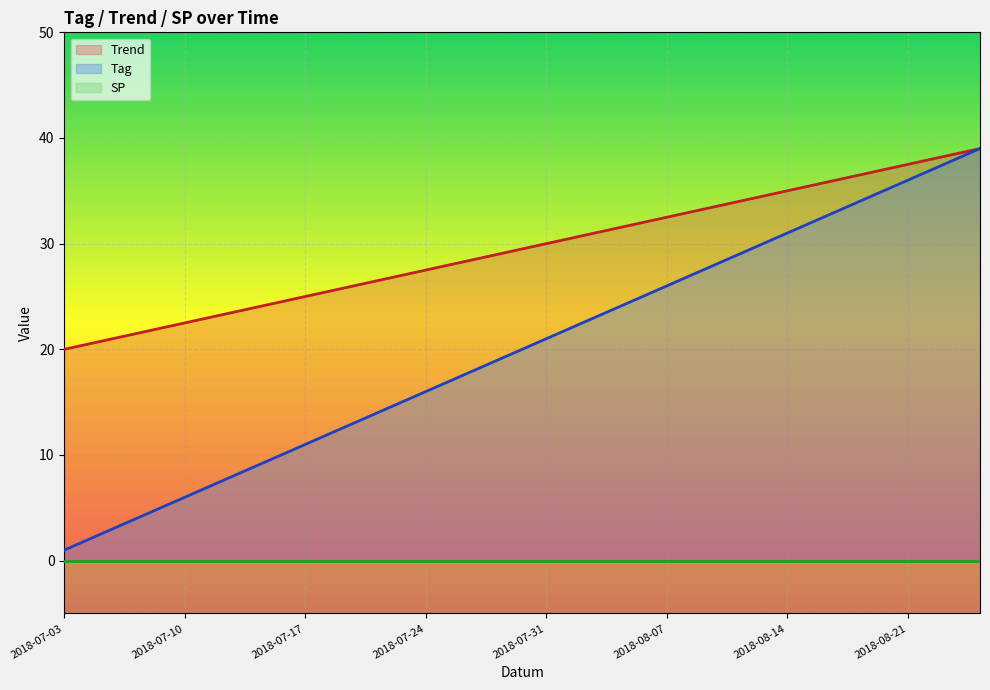

The value of Tag at 2018-07-24 is 16.0. True or false?

True